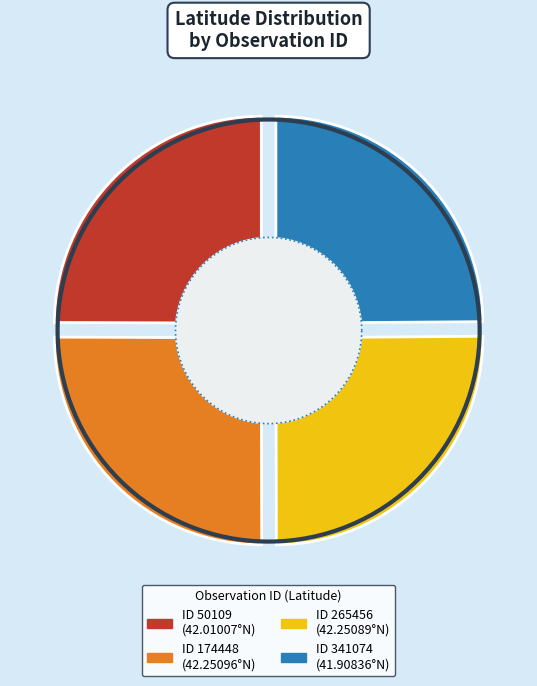

To the nearest percent, what percentage of the pie is 341074?

25%